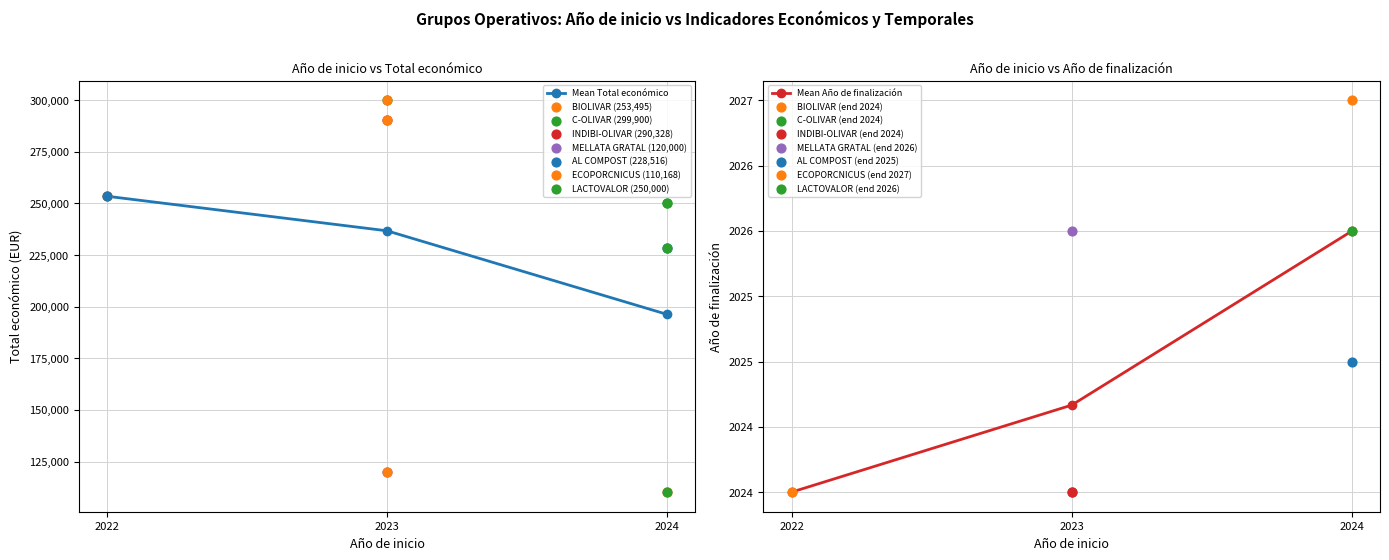

Which series has the largest total across all categories?

Mean Total económico